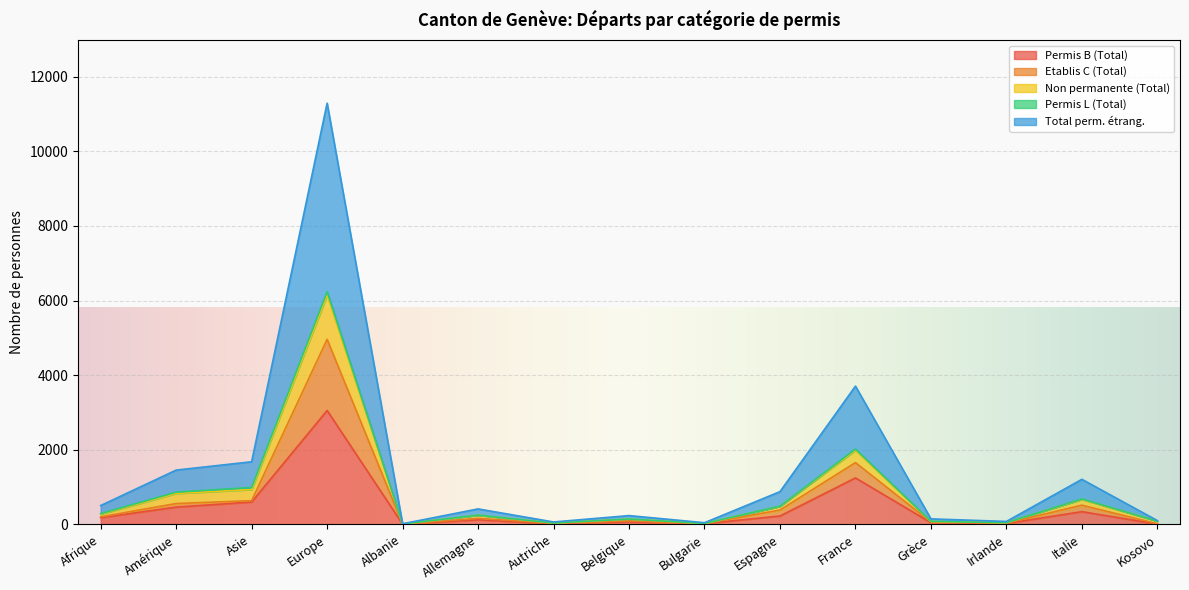

At which label is Permis B (Total) closest to 1529?

France